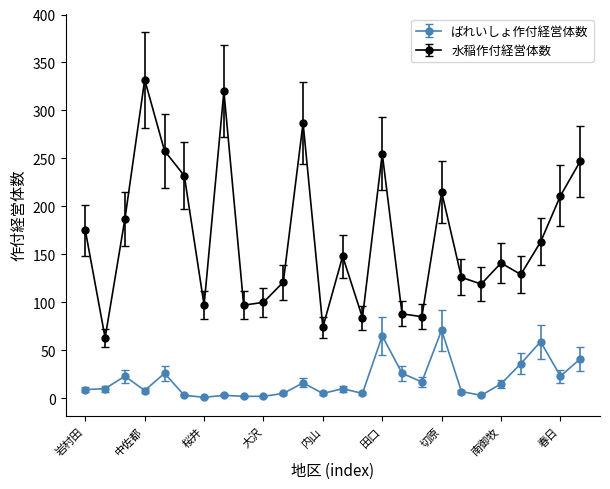

What is the greatest value displayed?

332